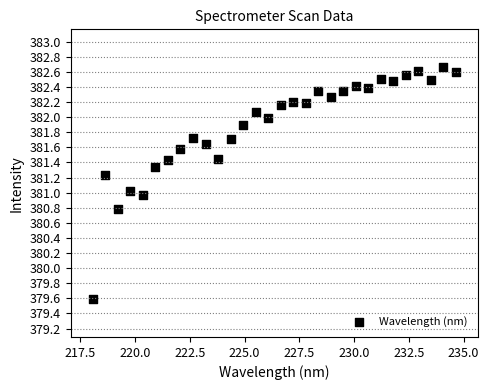

What is the range of Y values (max minus min)?

3.1